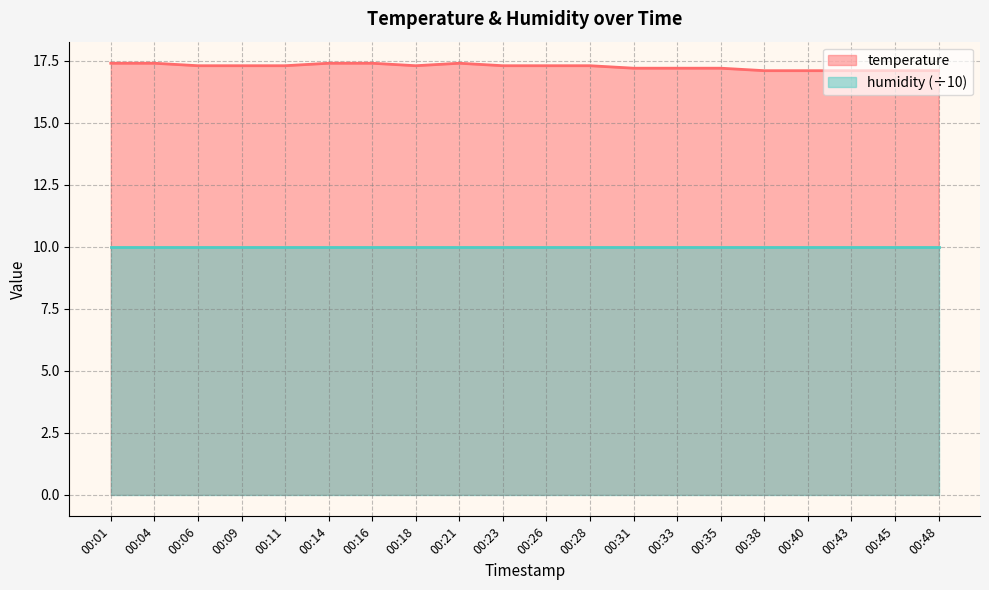

List the labels in order of value, largest first.

00:01, 00:04, 00:14, 00:16, 00:21, 00:06, 00:09, 00:11, 00:18, 00:23, 00:26, 00:28, 00:31, 00:33, 00:35, 00:38, 00:40, 00:43, 00:45, 00:48